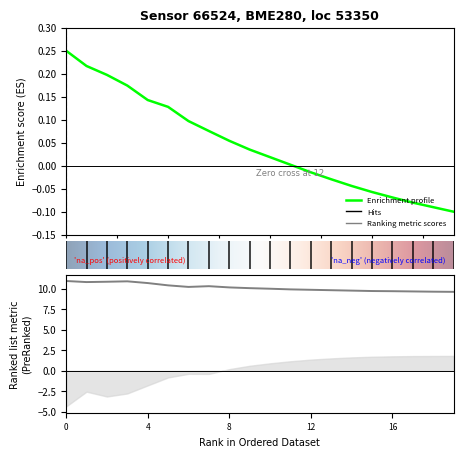

The temperature series shows 9.7 at 17. True or false?

True